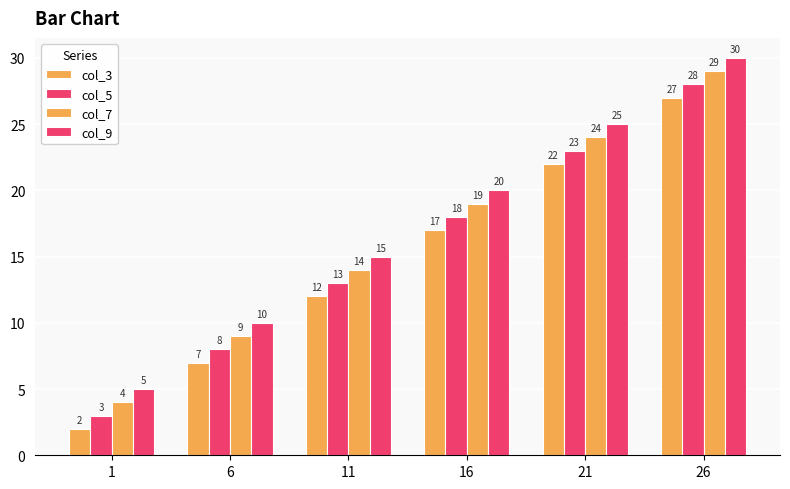

At which label does col_7 first exceed 19?

21